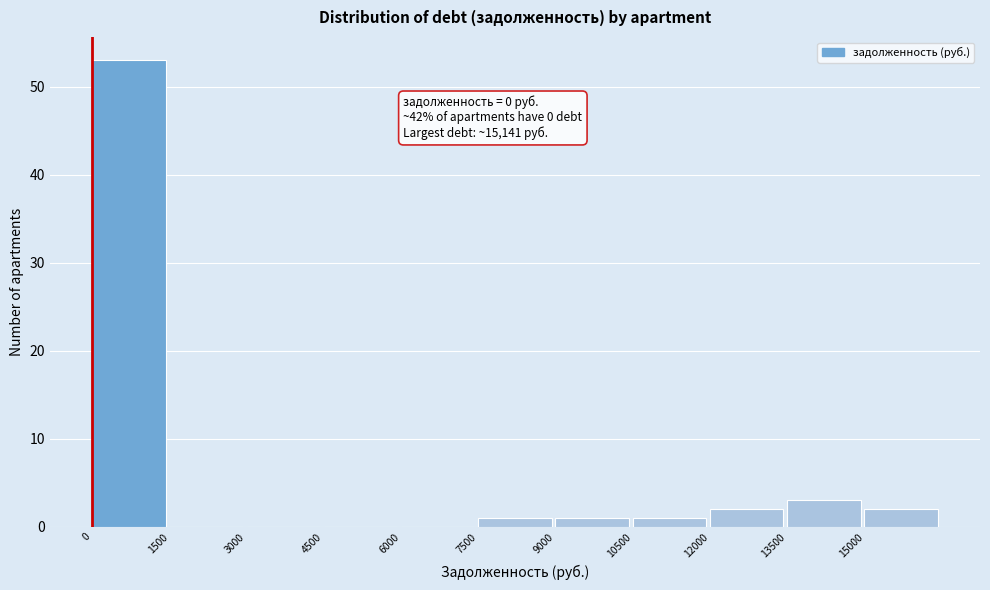

Over which range of the x-axis is the bar tallest?

0 to 1500